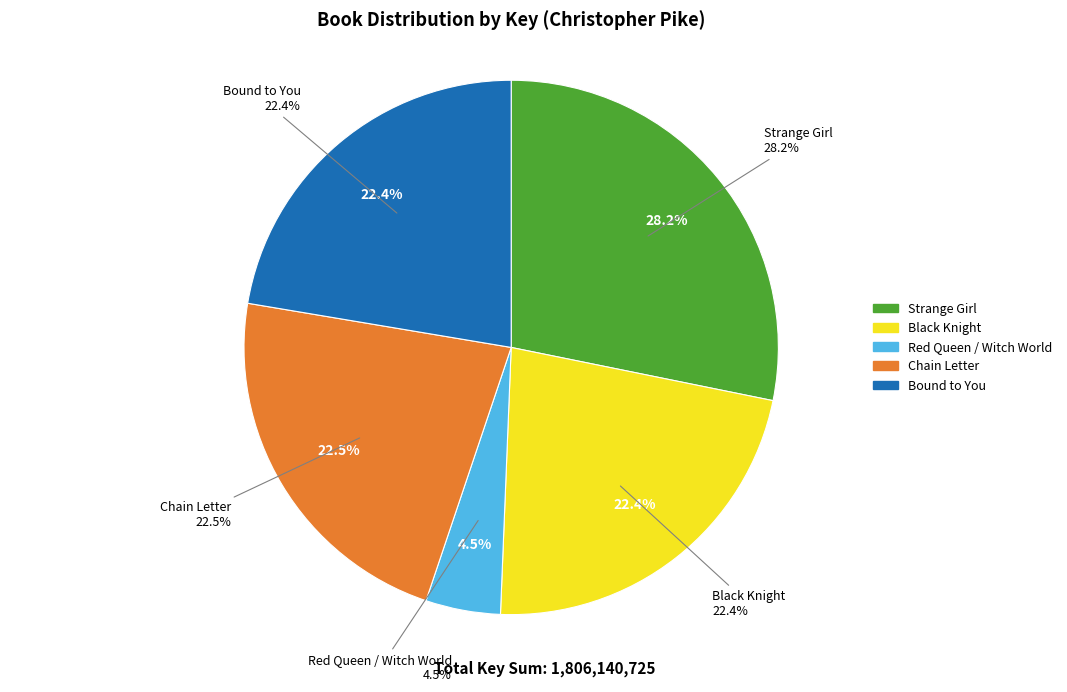

To the nearest percent, what portion does Red Queen / Witch World represent?

5%